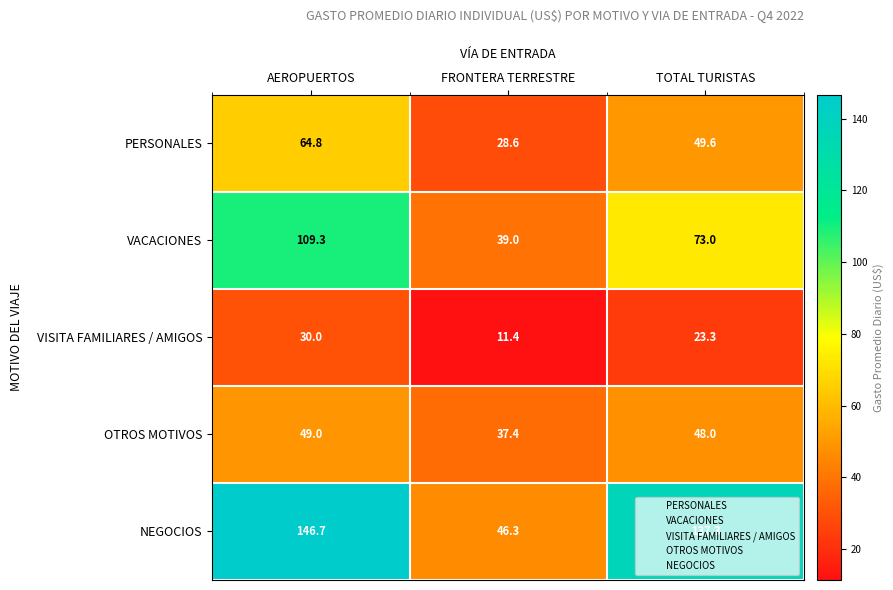

At which category is the sum across all series the highest?

AEROPUERTOS